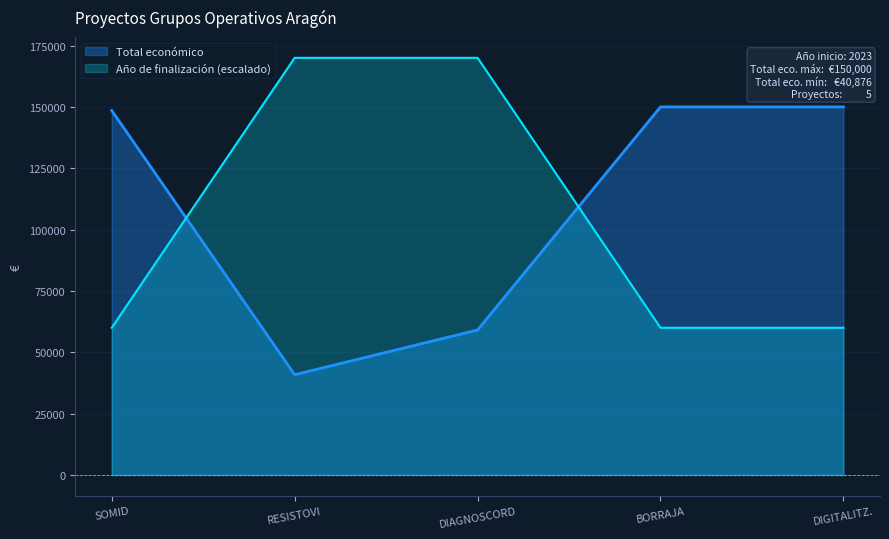

Which category has the lowest value in the Total económico series?

RESISTOVI